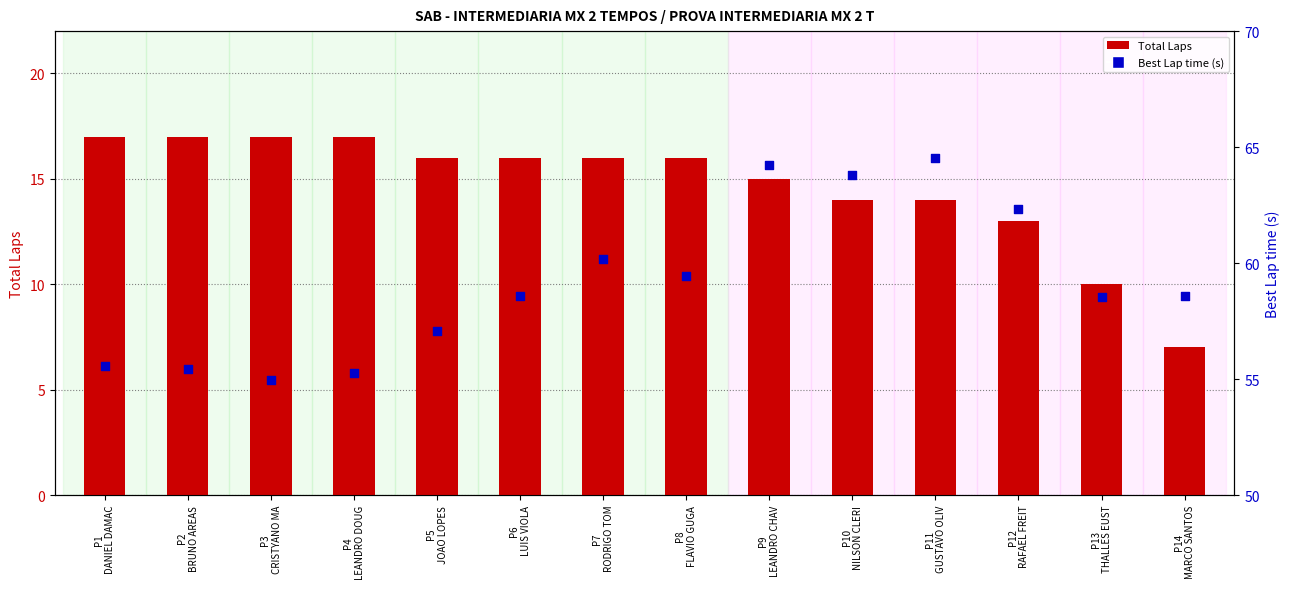

What are all the series names shown in the legend?

Total Laps, Best Lap time (s)